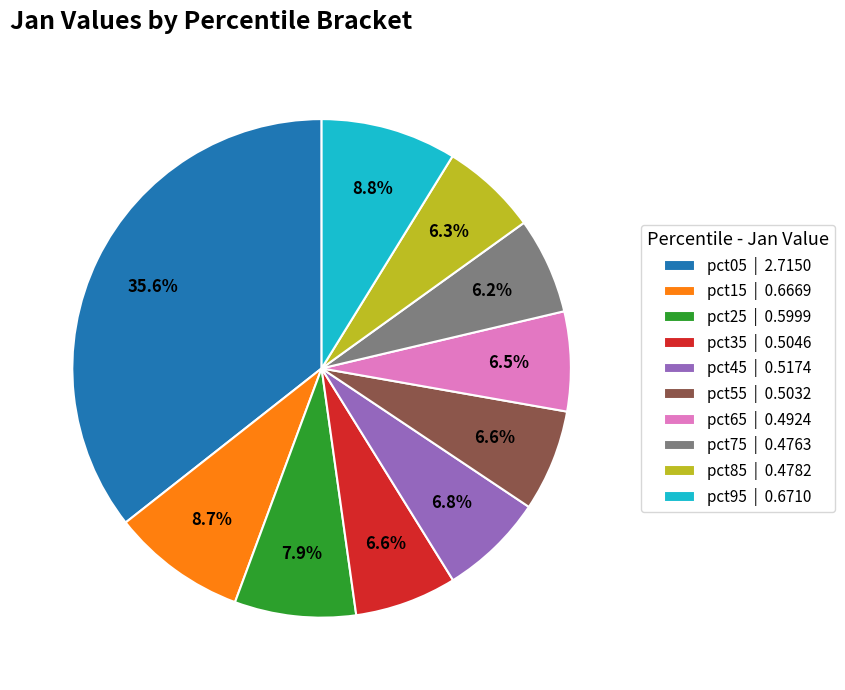

Which has a higher value, pct35 | 0.5046 or pct95 | 0.6710?

pct95 | 0.6710